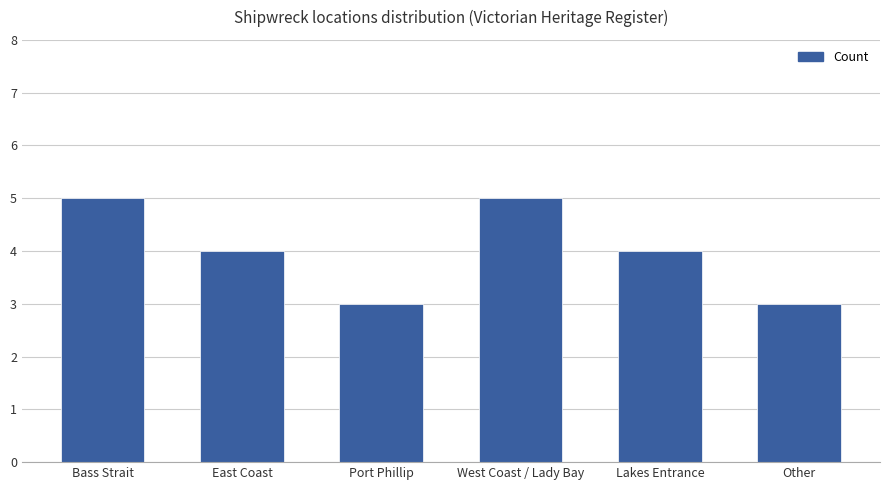

Reading left to right, what are all the values shown in this chart?

Bass Strait=5	East Coast=4	Port Phillip=3	West Coast / Lady Bay=5	Lakes Entrance=4	Other=3